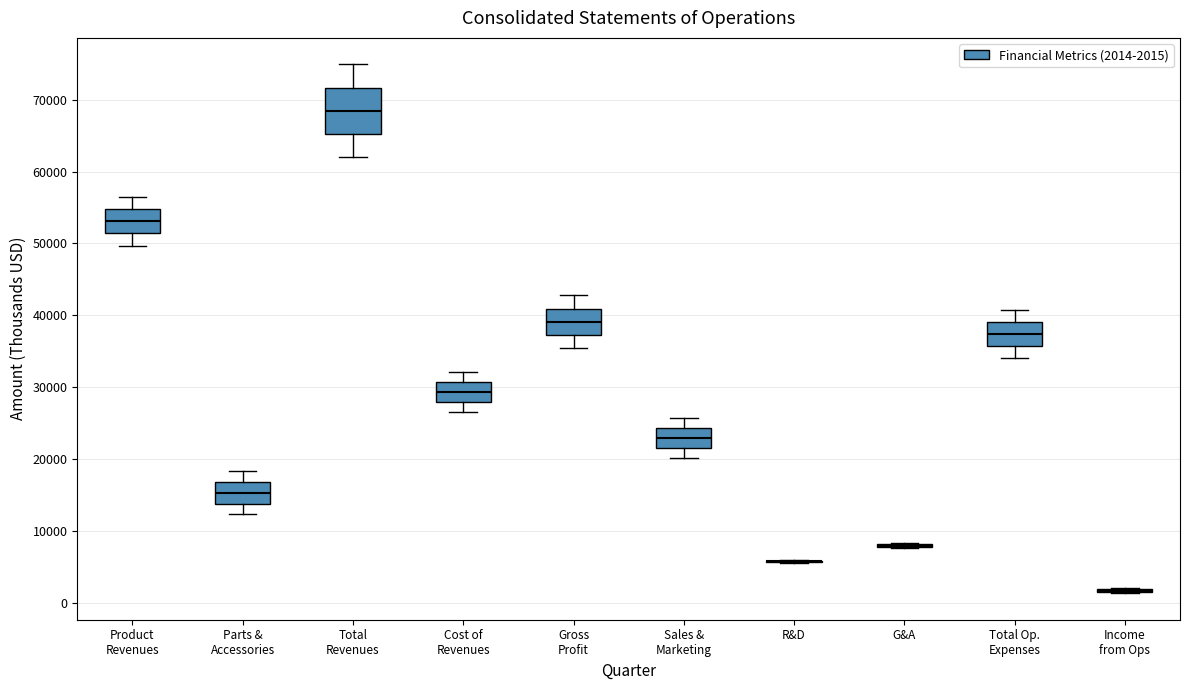

Comparing the boxes themselves (not the whiskers), which one is the tallest?

Total Revenues